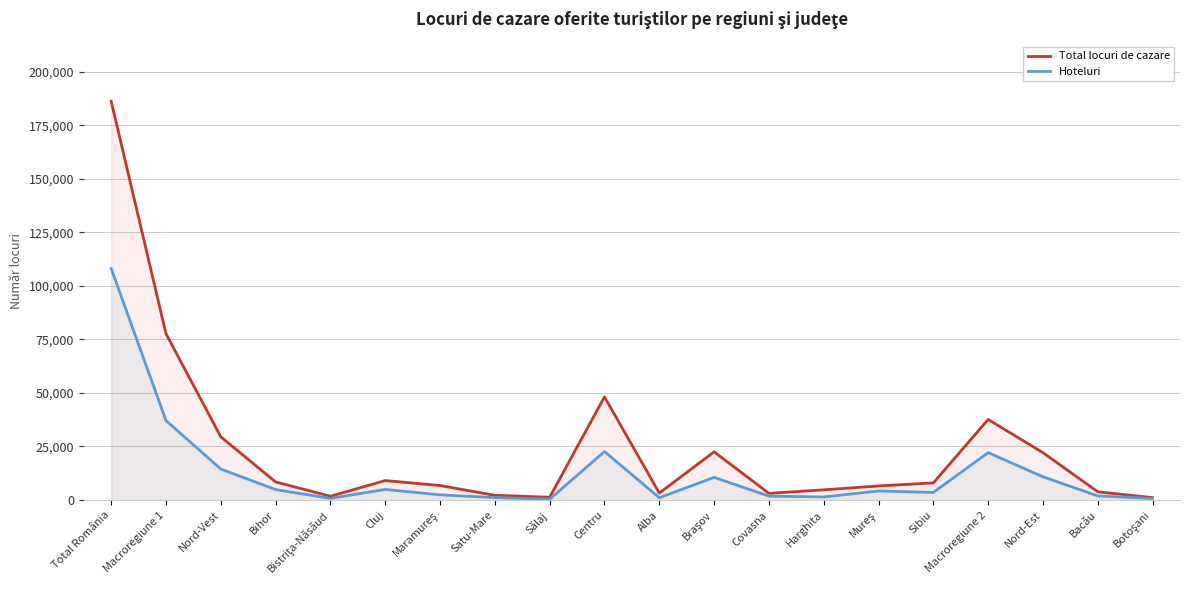

Reading left to right, what are all the values shown in this chart?

Total locuri de cazare: Total România=186216	Macroregiune 1=77664	Nord-Vest=29508	Bihor=8435	Bistriţa-Năsăud=1743	Cluj=9085	Maramureş=6761	Satu-Mare=2179	Sălaj=1305	Centru=48156	Alba=3231	Braşov=22500	Covasna=3107	Harghita=4753	Mureş=6573	Sibiu=7992	Macroregiune 2=37621	Nord-Est=22101	Bacău=3818	Botoşani=1121
Hoteluri: Total România=108140	Macroregiune 1=37103	Nord-Vest=14464	Bihor=4864	Bistriţa-Năsăud=759	Cluj=4938	Maramureş=2418	Satu-Mare=1124	Sălaj=361	Centru=22639	Alba=1077	Braşov=10565	Covasna=1818	Harghita=1429	Mureş=4204	Sibiu=3546	Macroregiune 2=22132	Nord-Est=10841	Bacău=1921	Botoşani=700